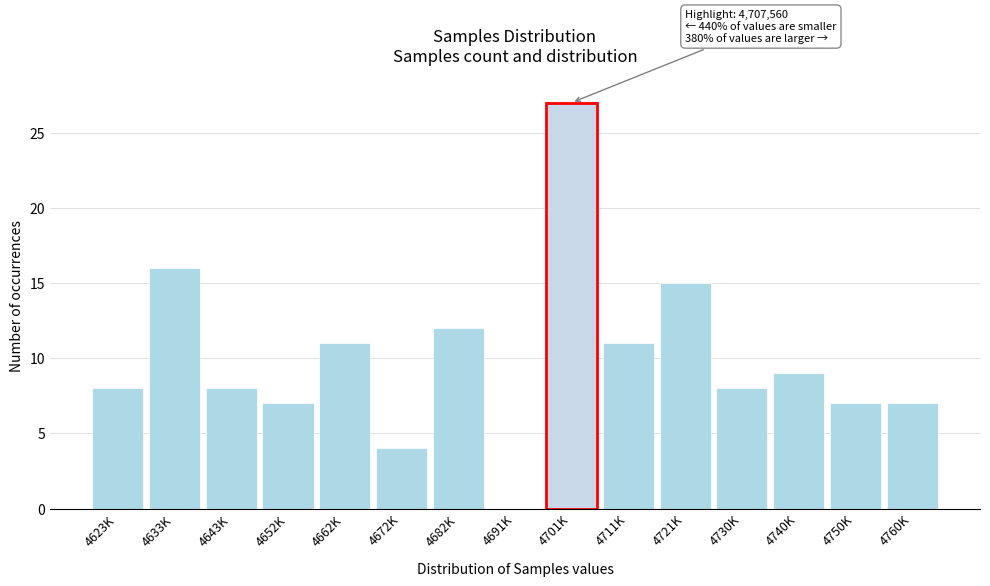

Reading right to left, what are all the values shown in this chart?

4760K=7	4750K=7	4740K=9	4730K=8	4721K=15	4711K=11	4701K=27	4691K=0	4682K=12	4672K=4	4662K=11	4652K=7	4643K=8	4633K=16	4623K=8